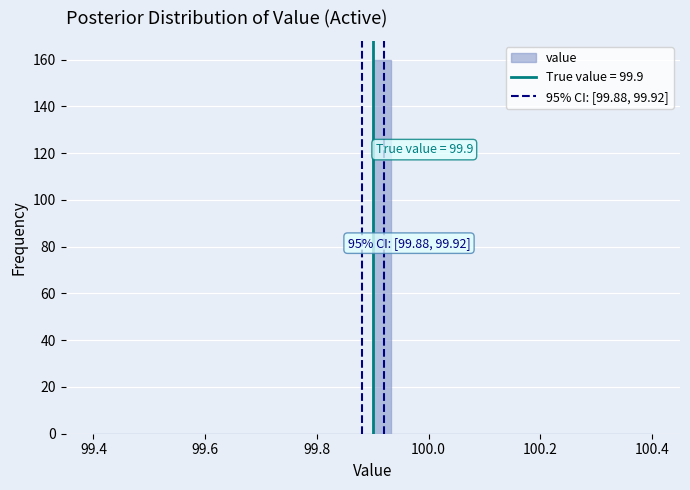

Around what value on the x-axis is the tallest bar? Give the approximate position of its centre, as read against the axis.

99.92